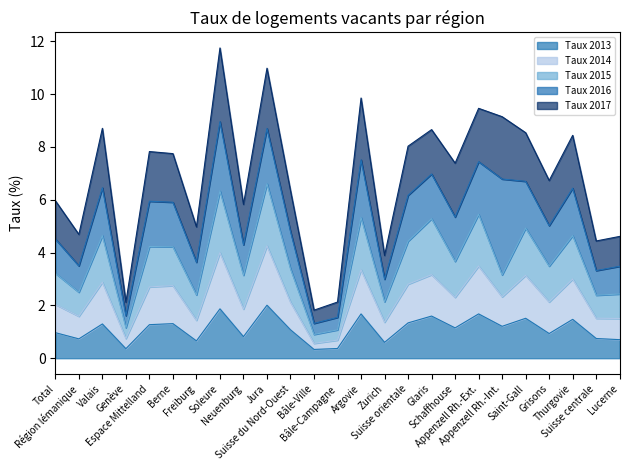

What is the value of the Taux 2013 point at the 7th from the left?

0.7